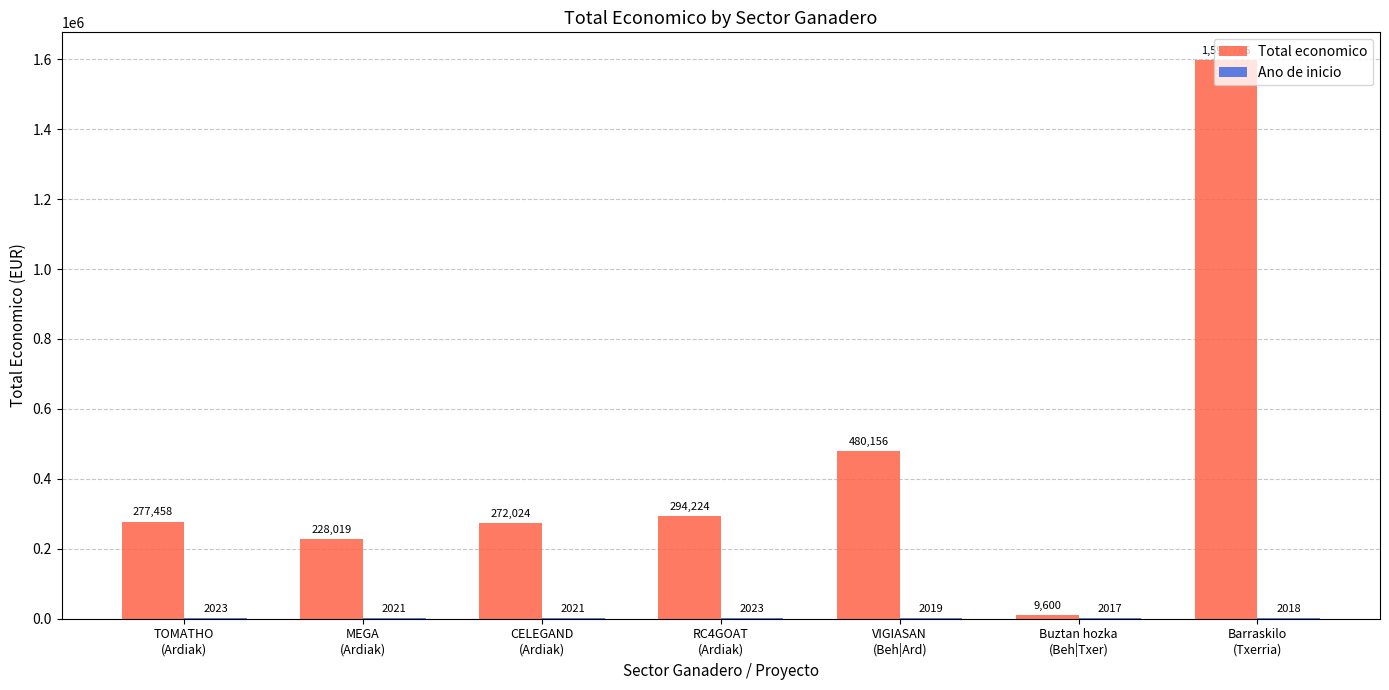

What is the greatest value displayed?

1597786